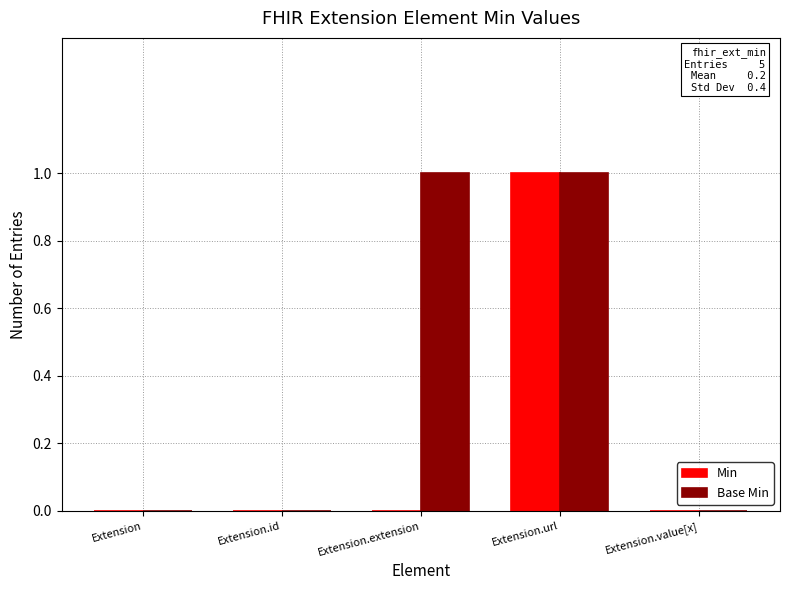

The Min series shows 0 at Extension.id. True or false?

True